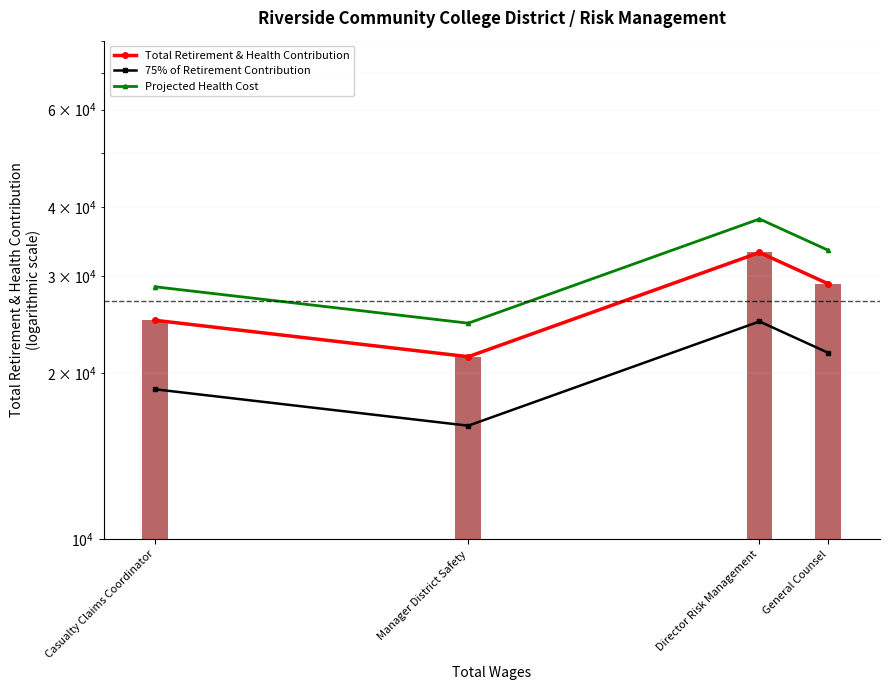

The value of 75% of Retirement Contribution at Casualty Claims Coordinator is 5291.6. True or false?

False